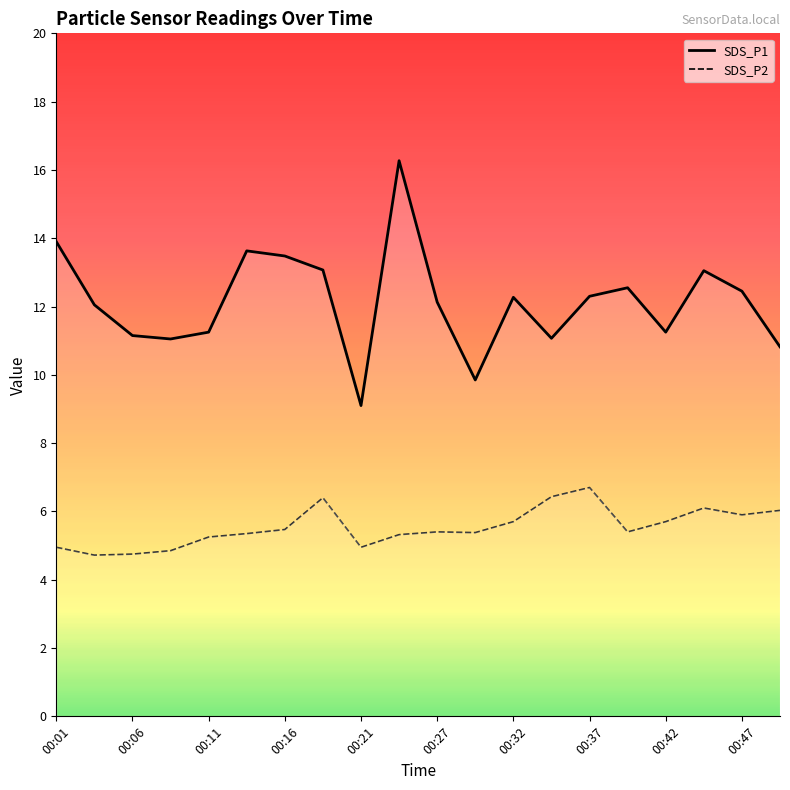

What is the value of the SDS_P2 point at the 17th from the left?

5.7